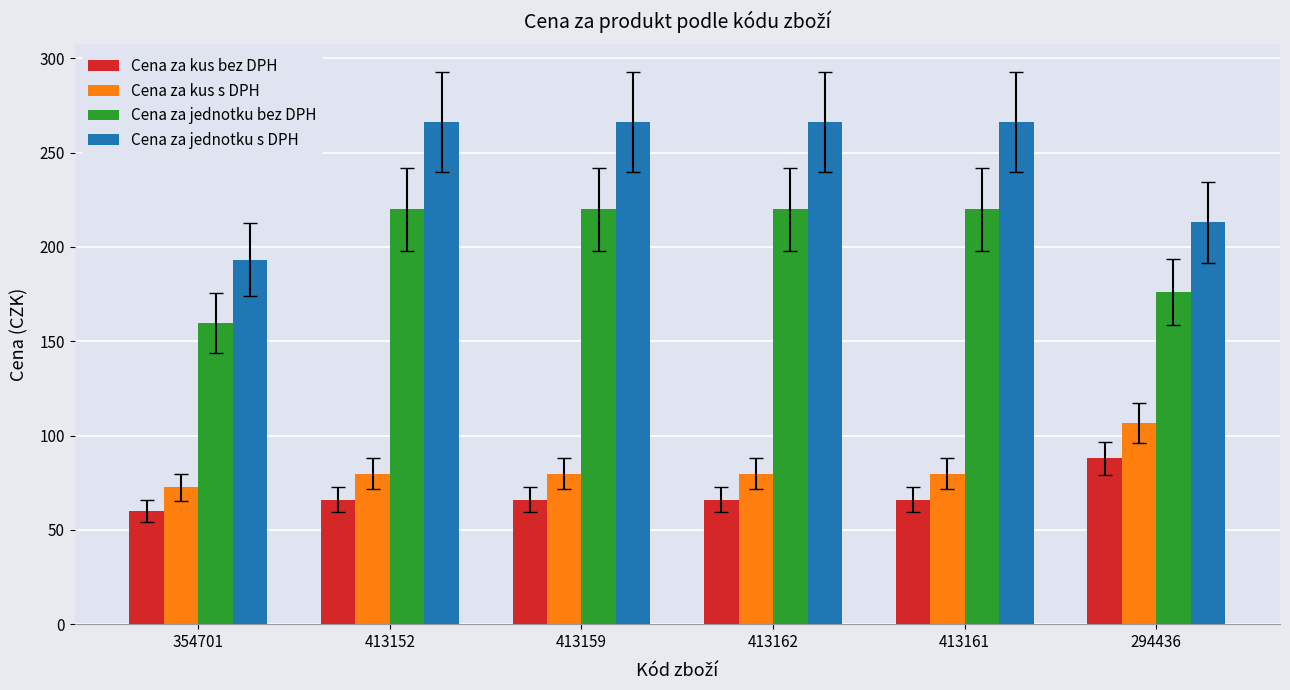

The Cena za jednotku bez DPH series shows 220.0 at 413159. True or false?

True